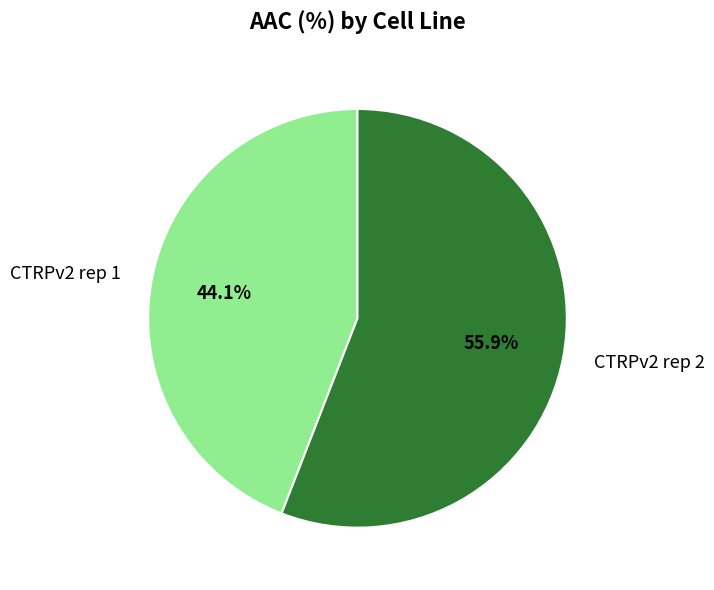

Rank the categories by value from lowest to highest.

CTRPv2 rep 1, CTRPv2 rep 2